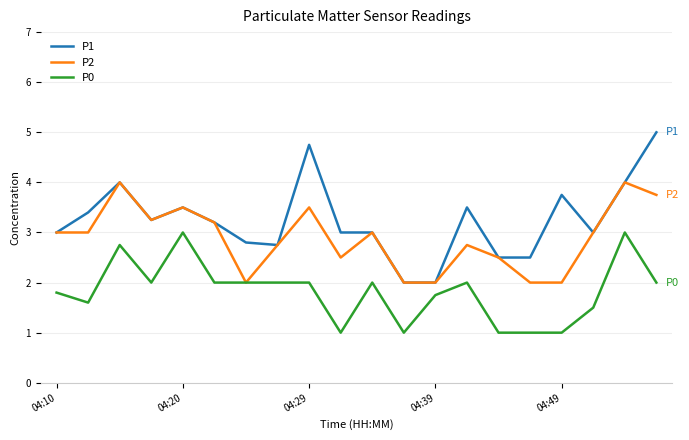

Which series has the widest spread of values?

P1